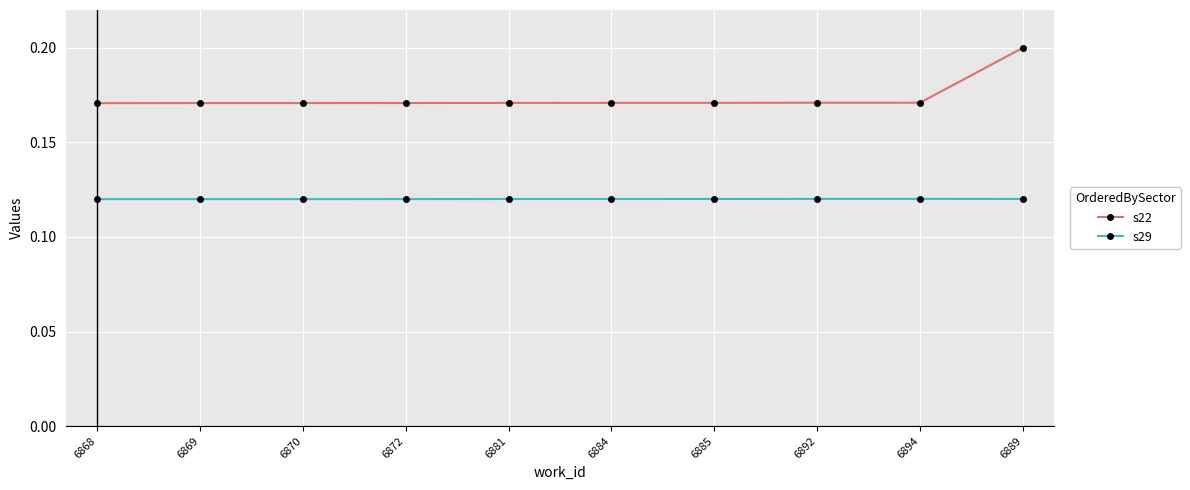

True or false: s29 and s22 intersect in this chart.

False